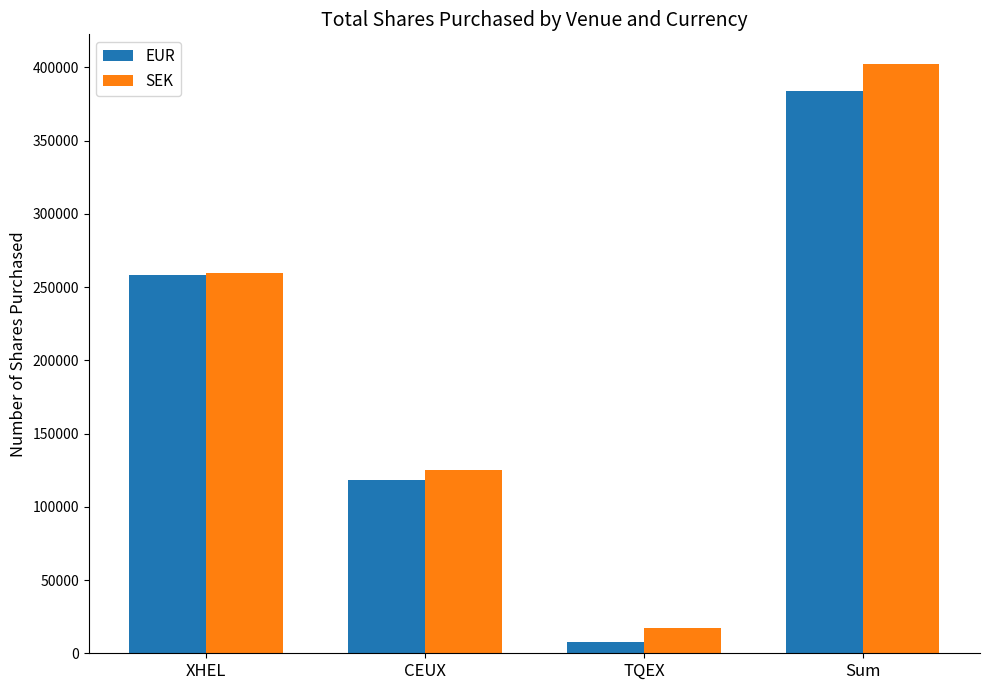

Reading left to right, what are all the values shown in this chart?

EUR: 258016	118031	7560	383607
SEK: 259819	125362	17275	402456